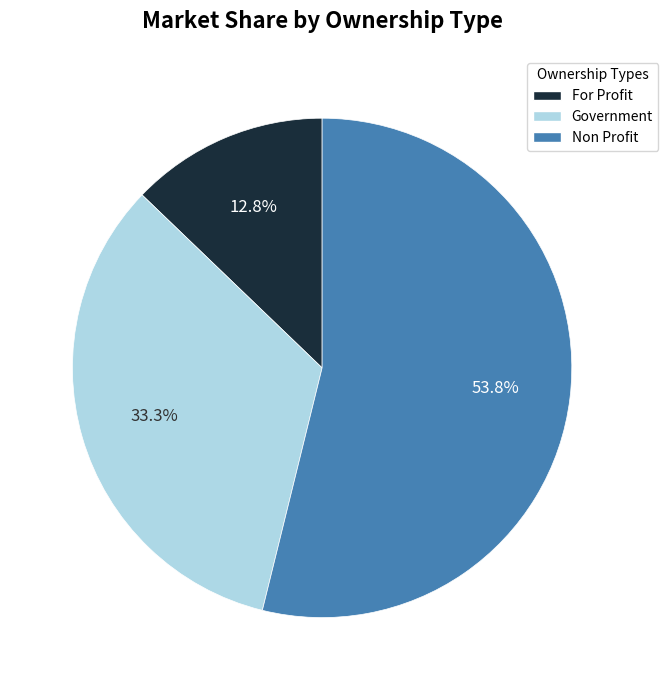

Does any single category account for the majority?

Yes